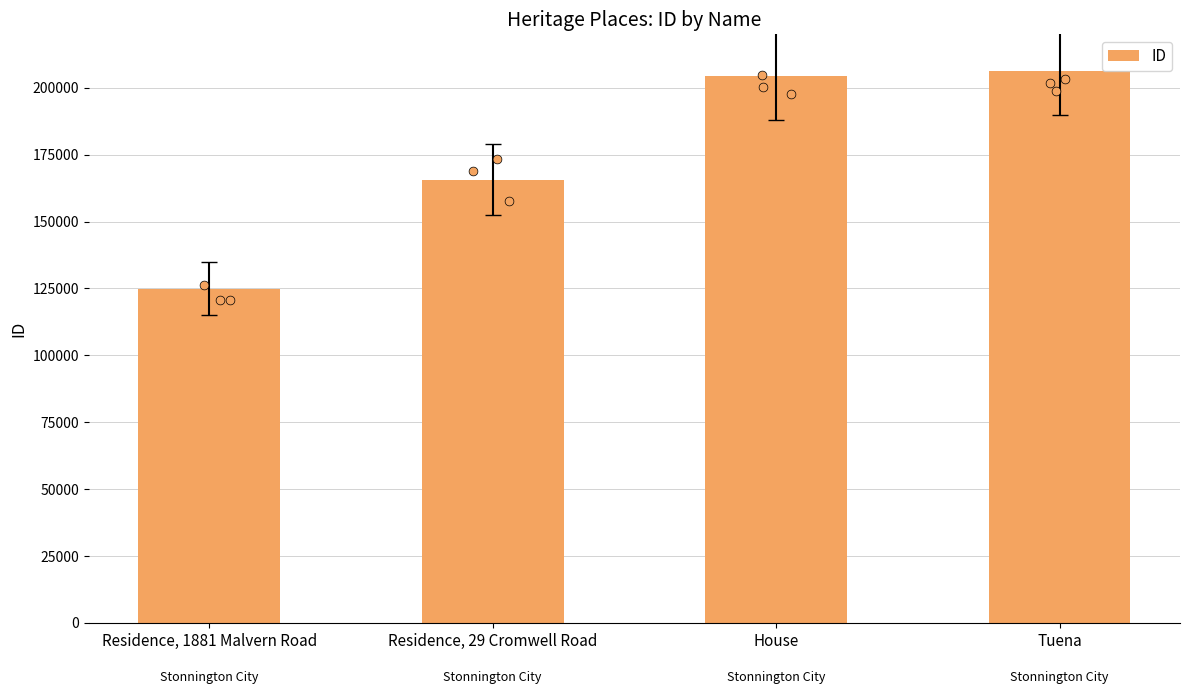

Between Tuena and House, which is larger?

Tuena